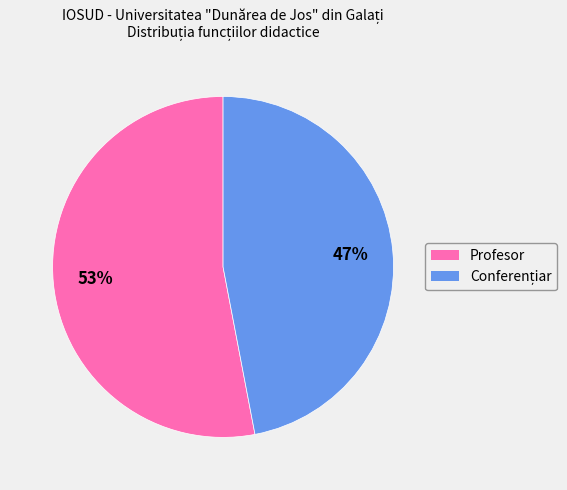

To the nearest percent, what portion does Profesor represent?

53%